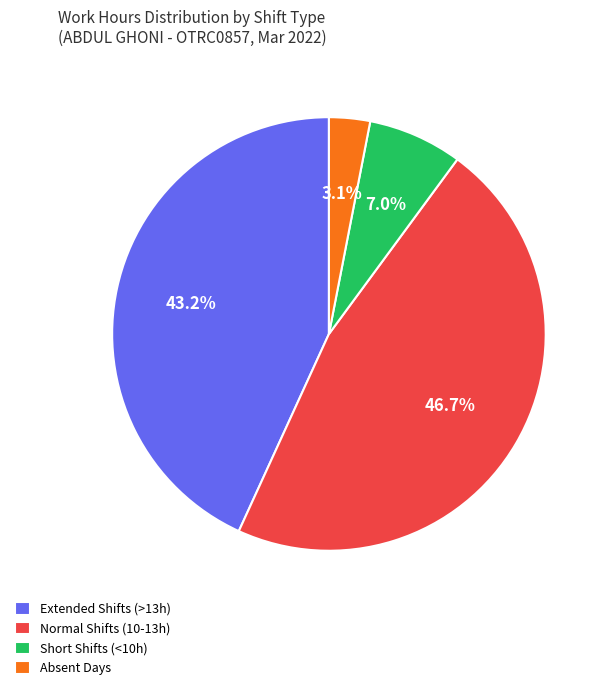

Which has a higher value, Absent Days or Extended Shifts (>13h)?

Extended Shifts (>13h)